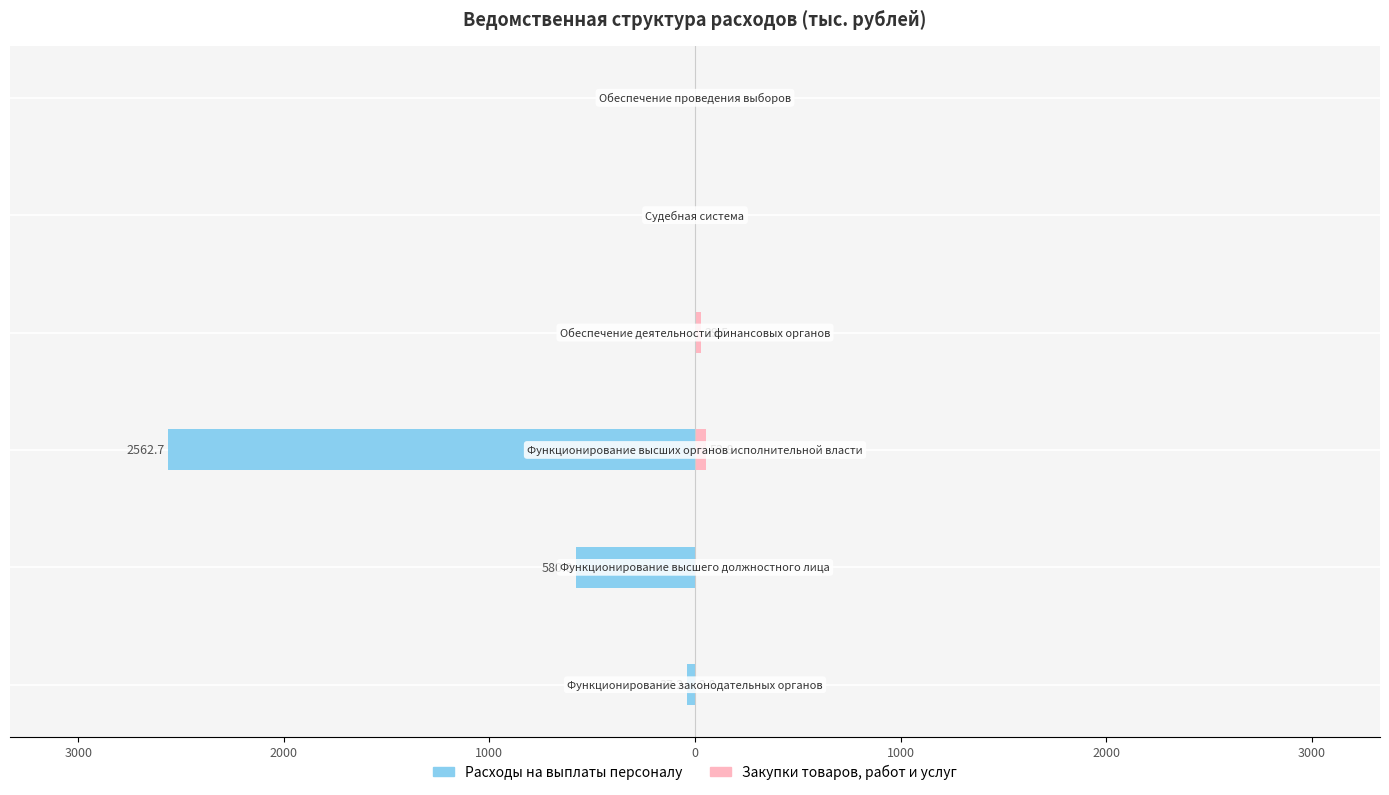

Between 2000 and 1000, which series saw the biggest shift?

Расходы на выплаты персоналу